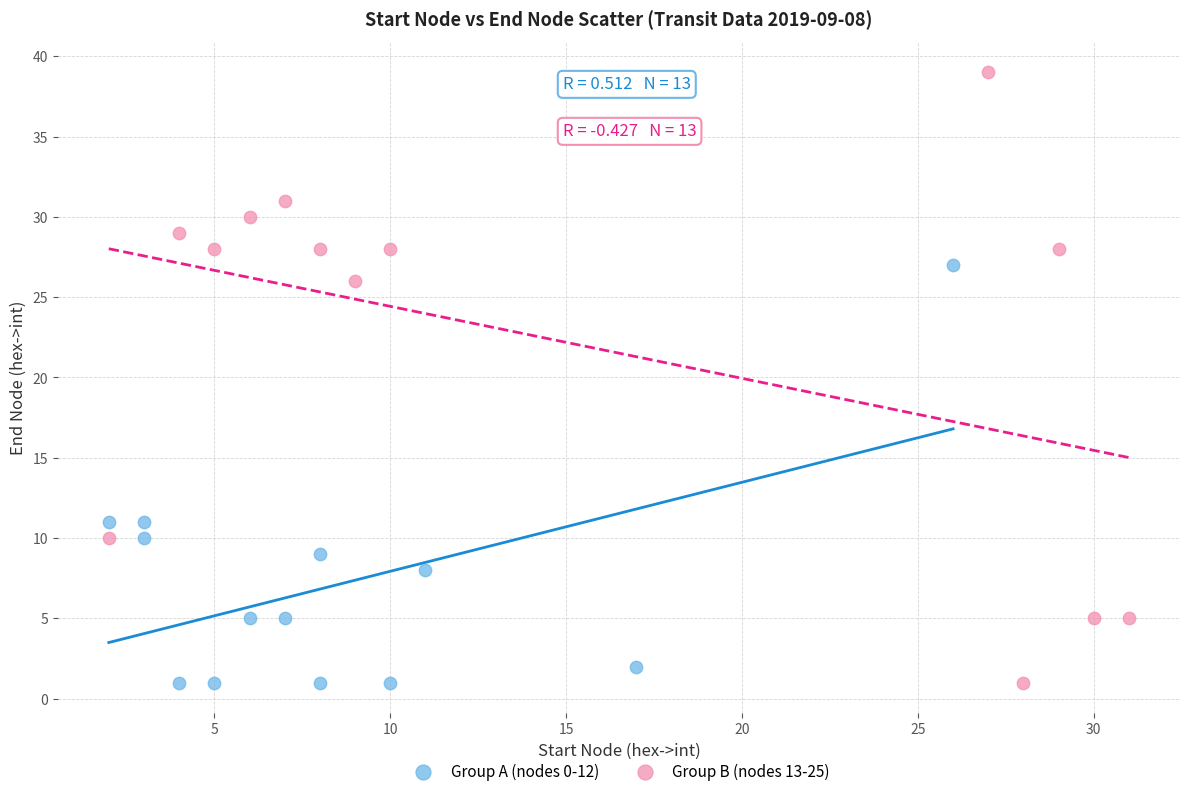

Which series contains the highest Y value?

Group B (nodes 13-25)